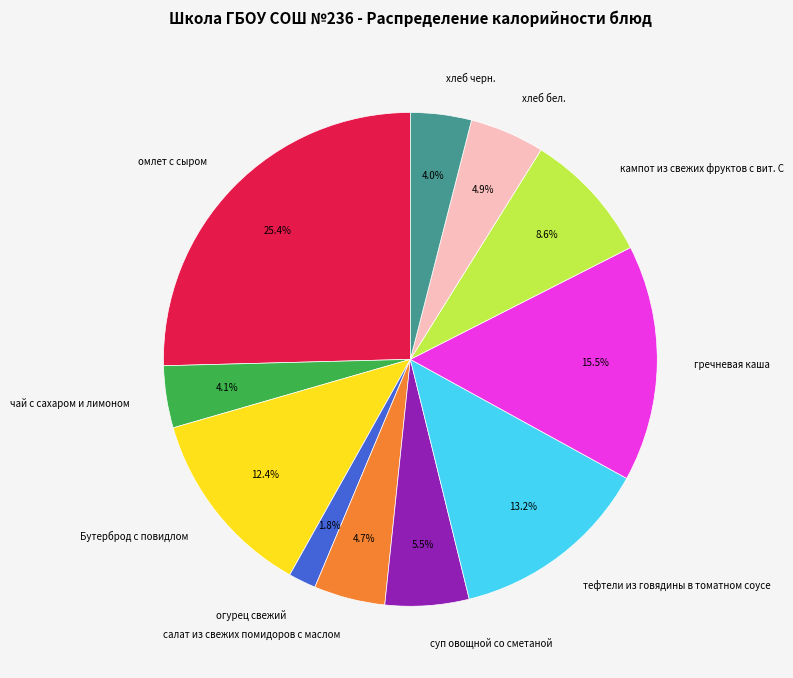

Is хлеб бел. the majority of the pie?

No